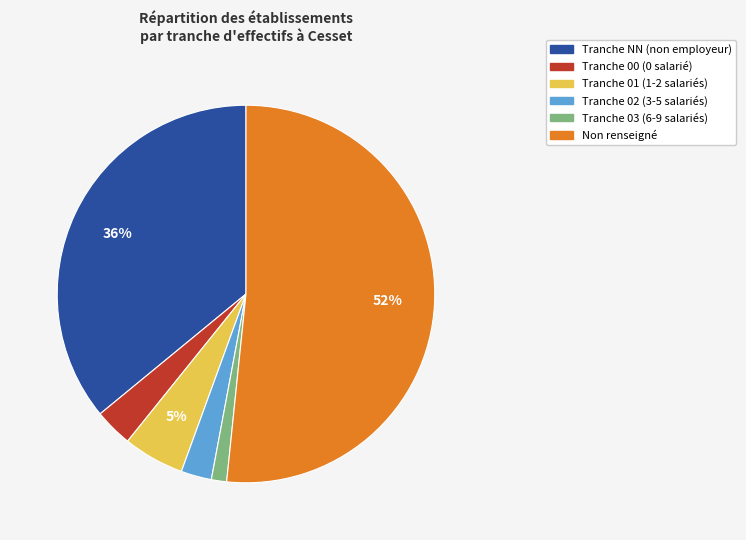

Which slice is the smallest?

Tranche 03 (6-9 salariés)